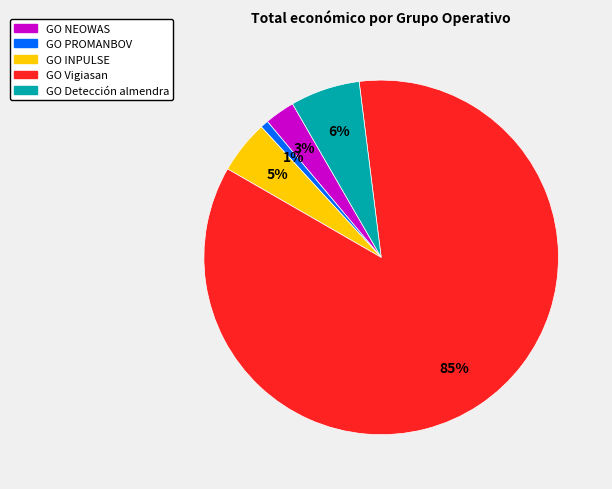

Which slice is the smallest?

GO PROMANBOV